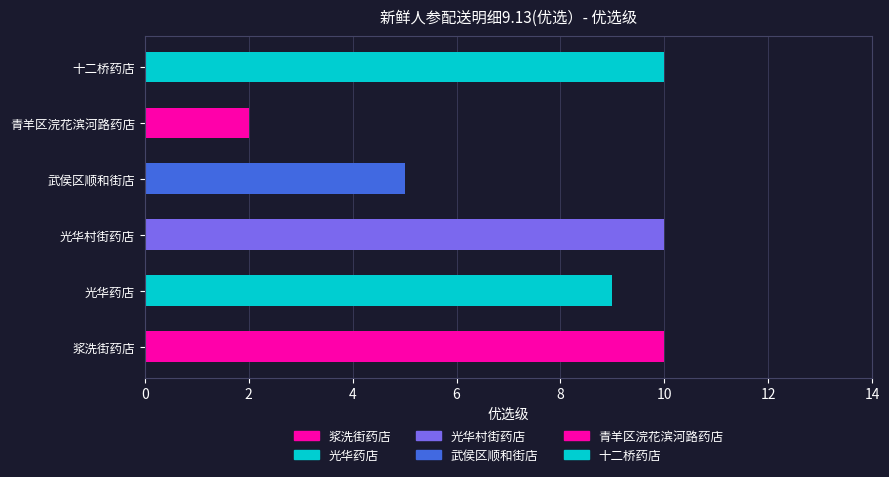

Reading top to bottom, extract all data points from this chart.

10	2	5	10	9	10